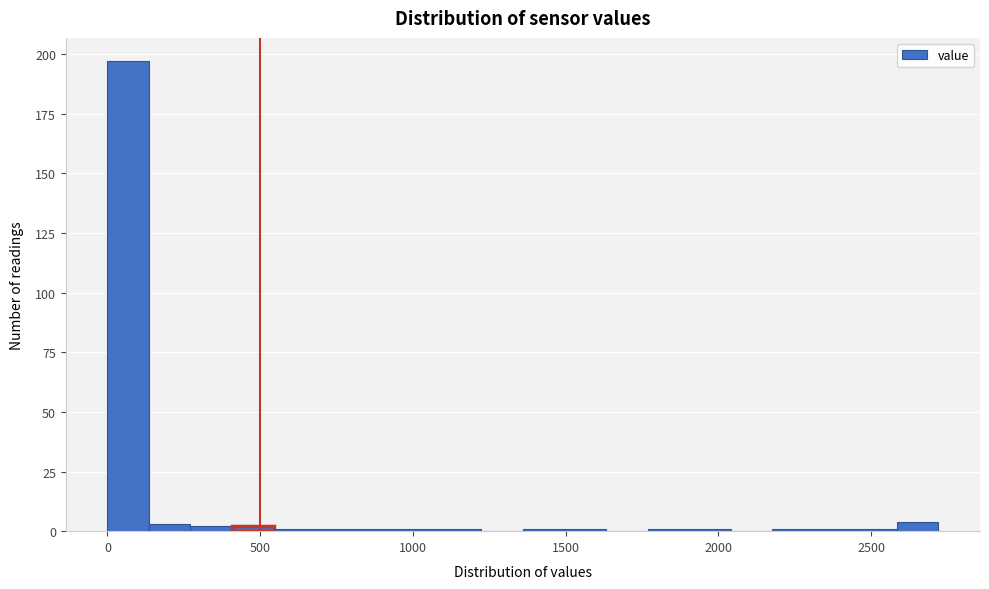

Read against the x-axis, roughly where is the centre of the tallest bar?

50